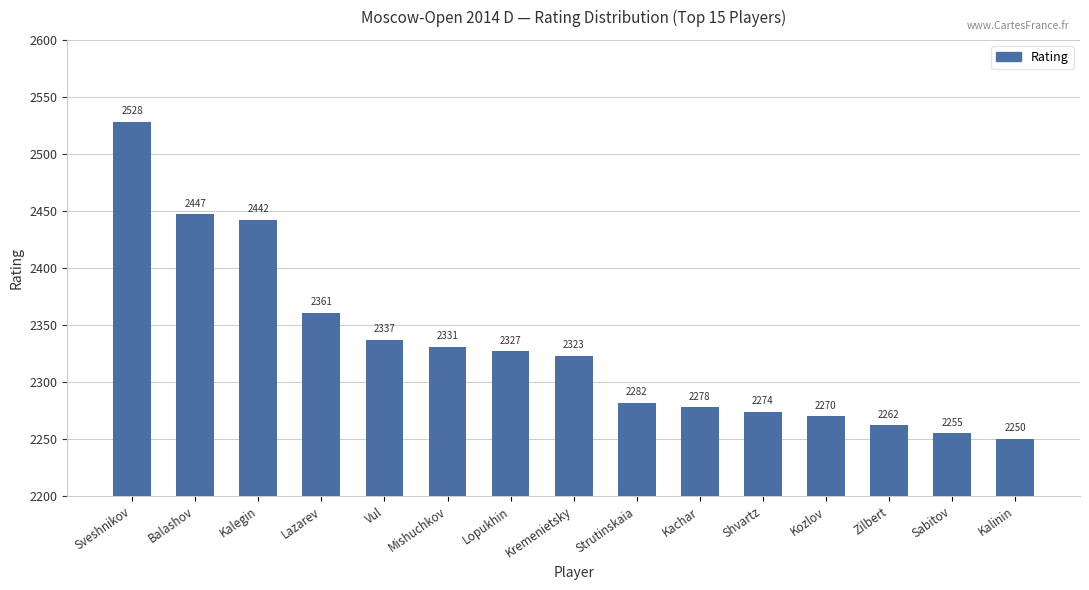

What is the value of the 3rd bar from the left?

2442